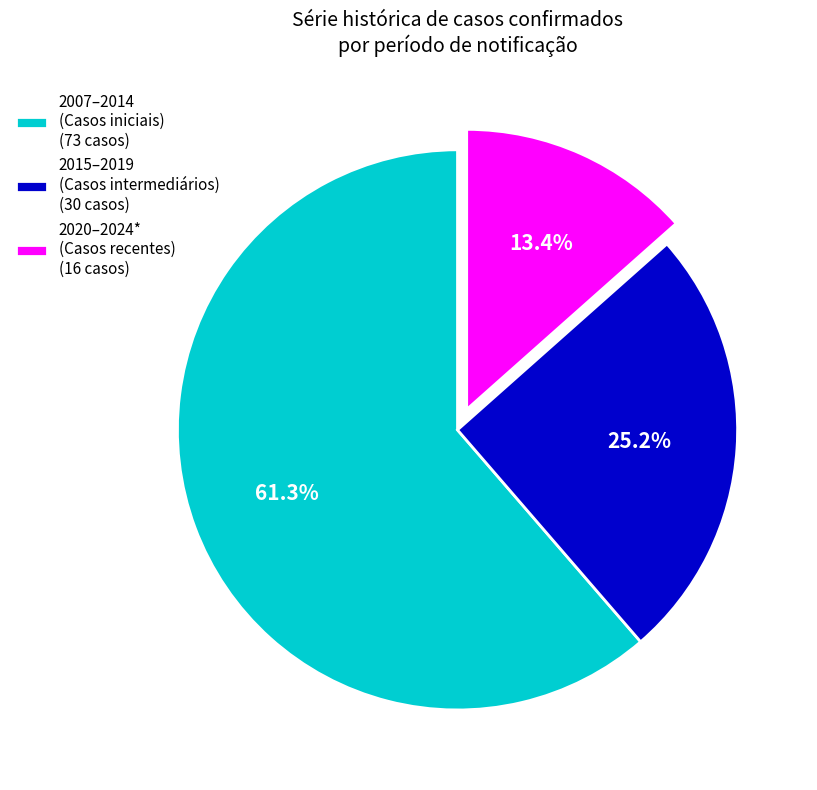

Between 2007–2014 (Casos iniciais) (73 casos) and 2015–2019 (Casos intermediários) (30 casos), which is larger?

2007–2014 (Casos iniciais) (73 casos)